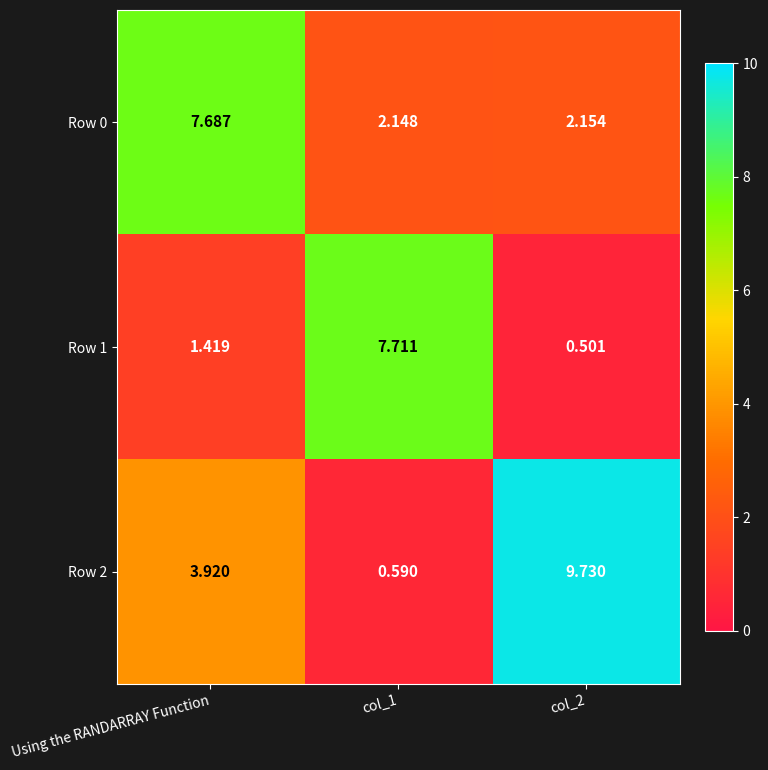

Which series has the largest range (max minus min)?

Row 2